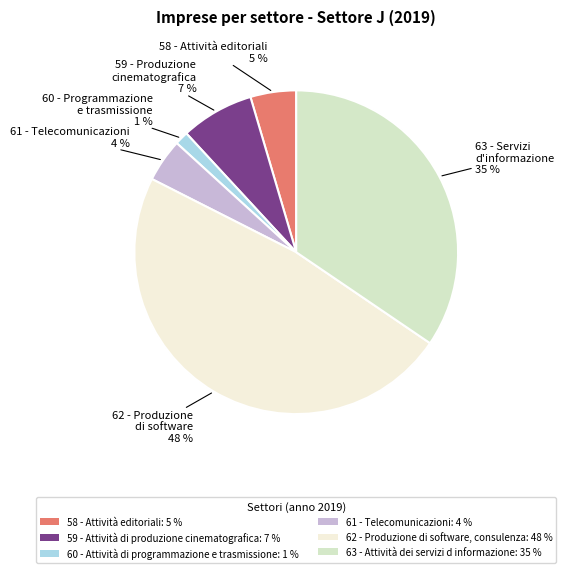

How many segments does this pie chart have?

6